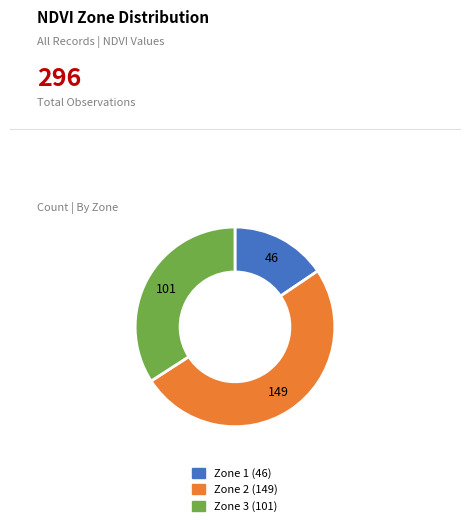

How many segments does this pie chart have?

3